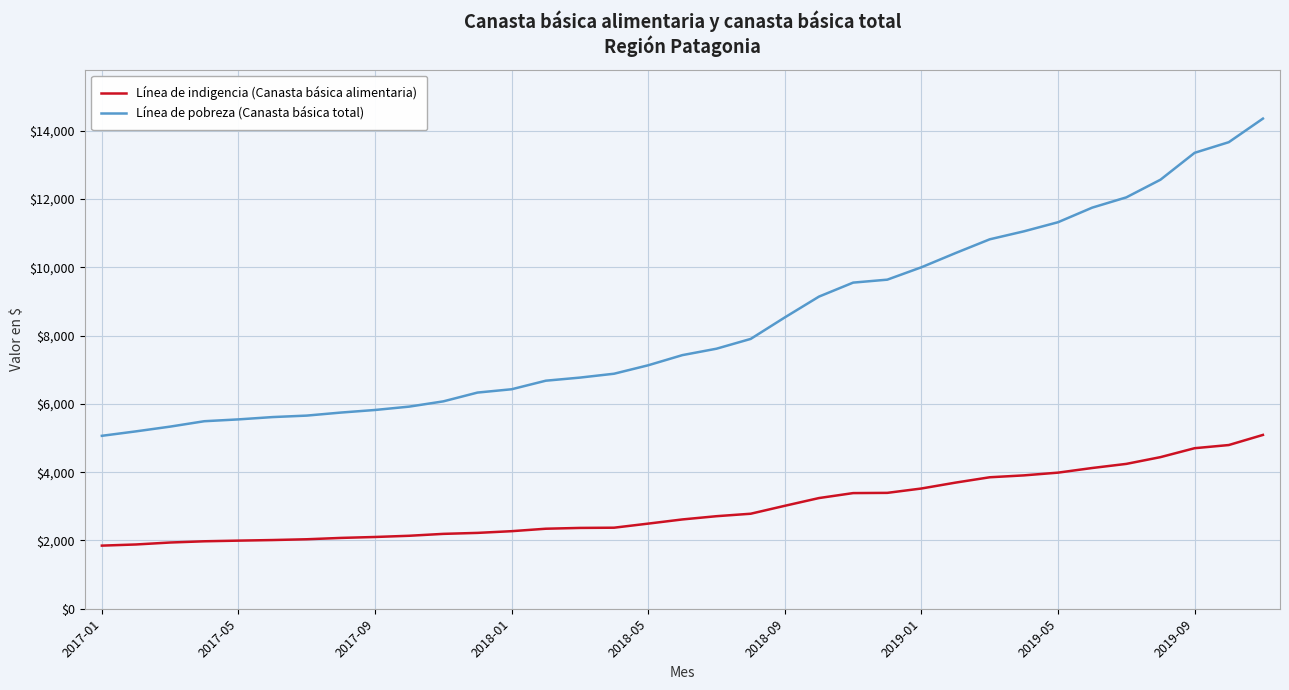

What is the sum of all Línea de pobreza (Canasta básica total) values?

292859.7